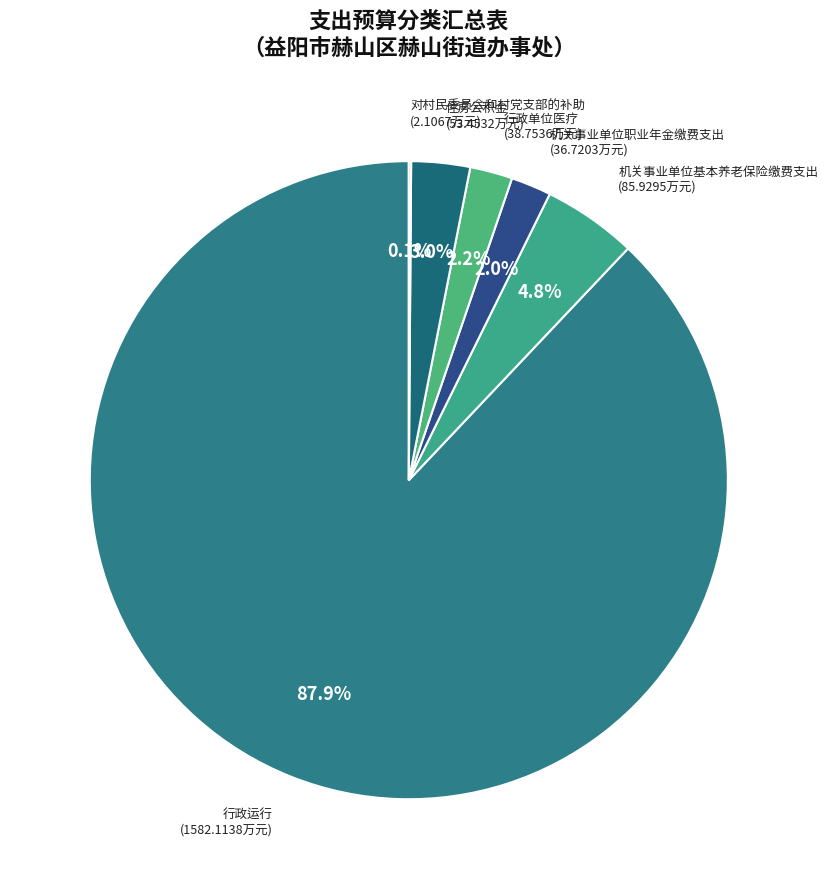

Which slice represents more than half of the pie?

行政运行